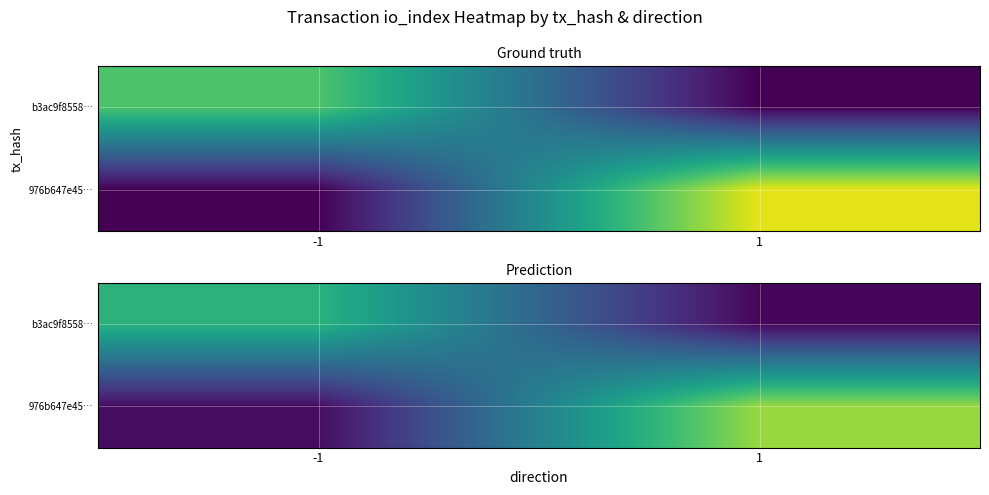

Which category has the highest value in the b3ac9f8558… series?

-1